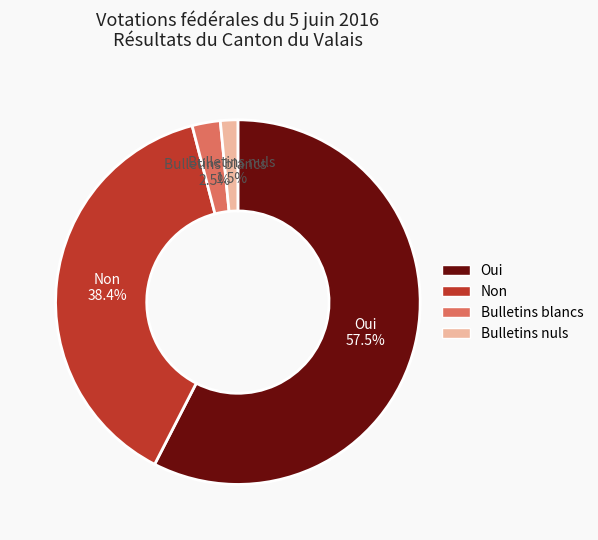

Rank the categories by value from lowest to highest.

Bulletins nuls, Bulletins blancs, Non, Oui